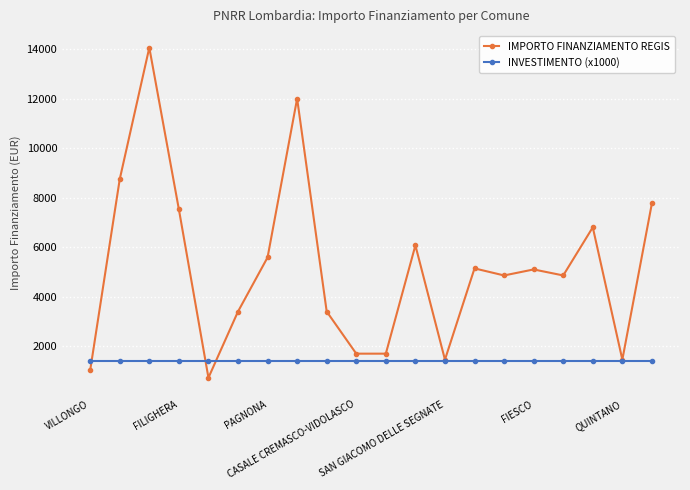

Rank the series by their average value, from highest to lowest.

IMPORTO FINANZIAMENTO REGIS, INVESTIMENTO (x1000)